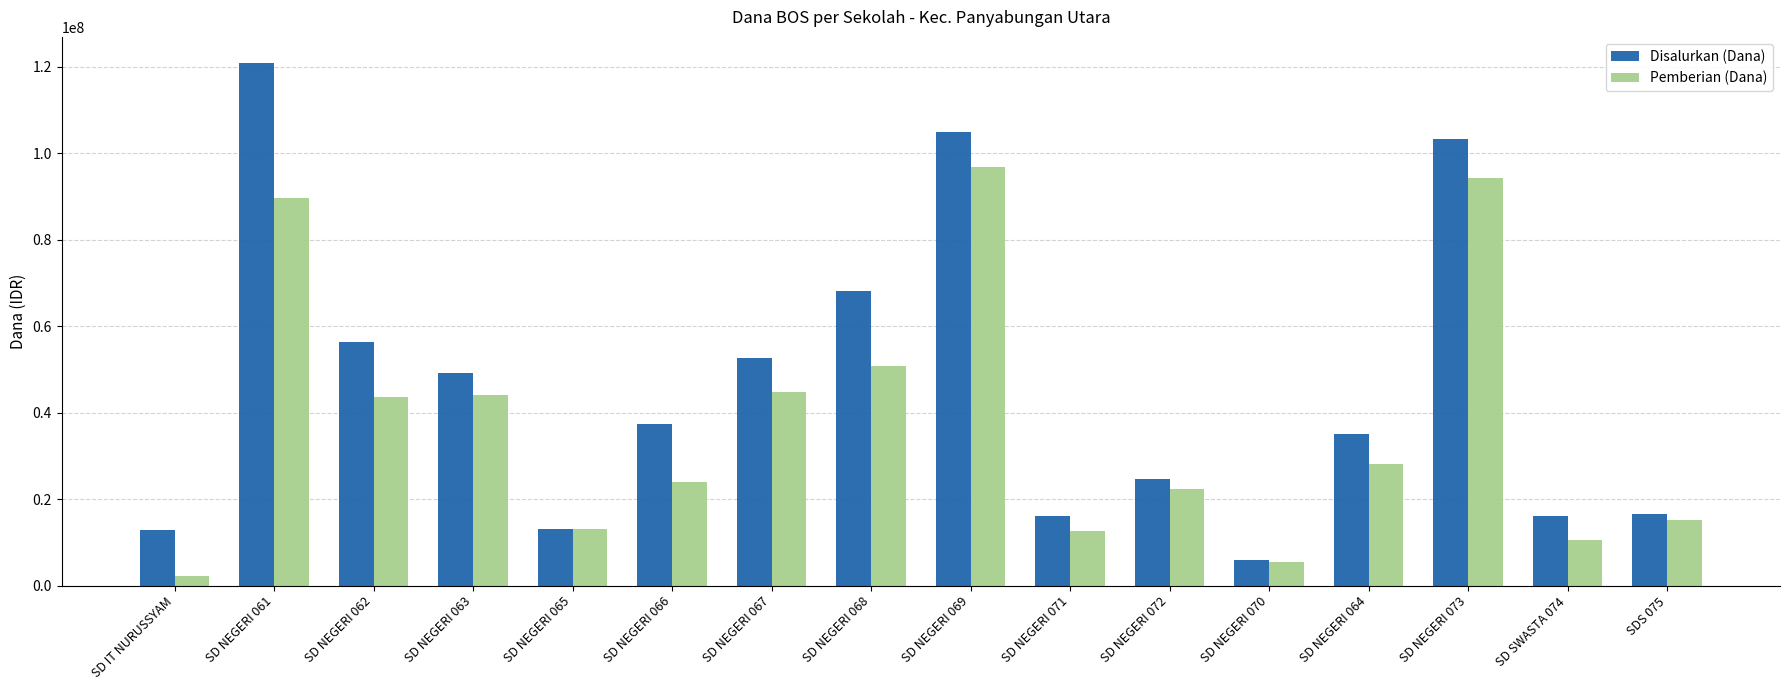

Does the chart contain any negative values?

No